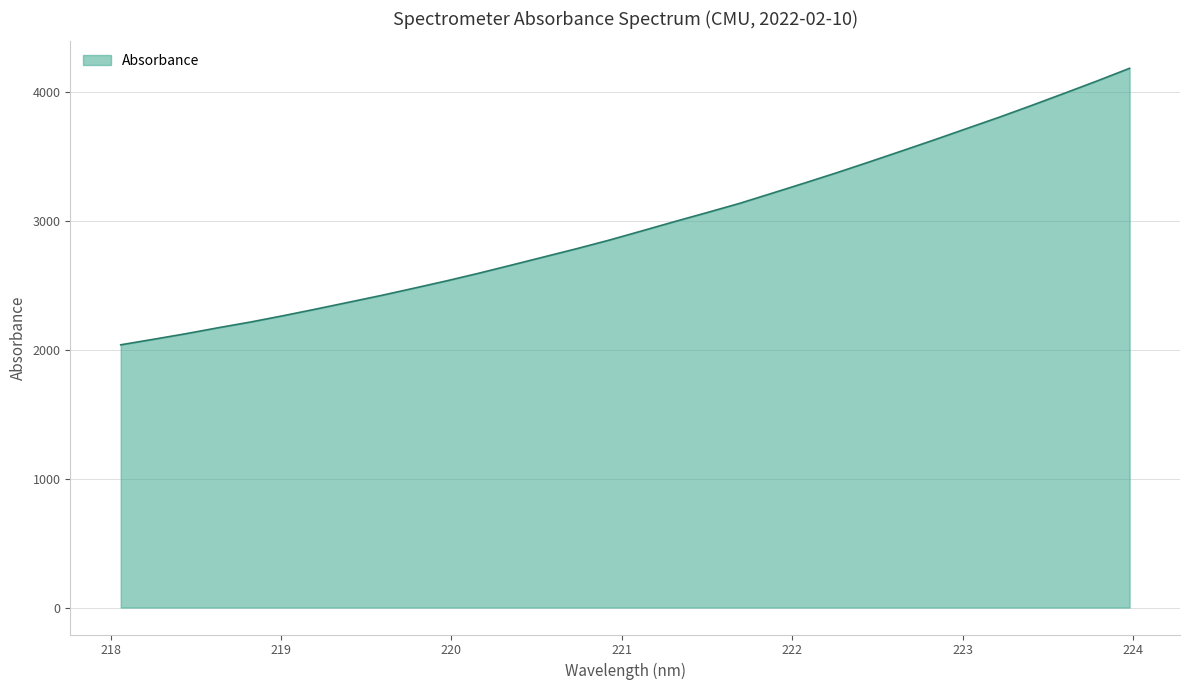

What is the greatest value displayed?

4182.7